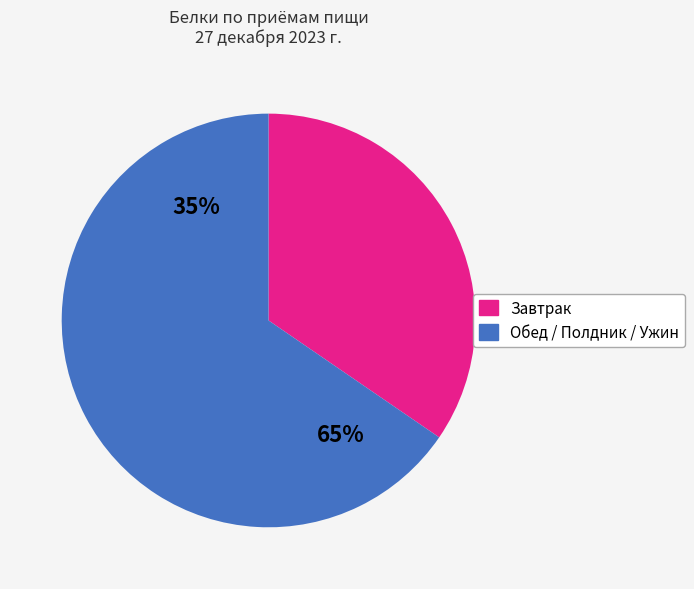

Is it true that Салат из свежей капусты is 7% of the pie?

False